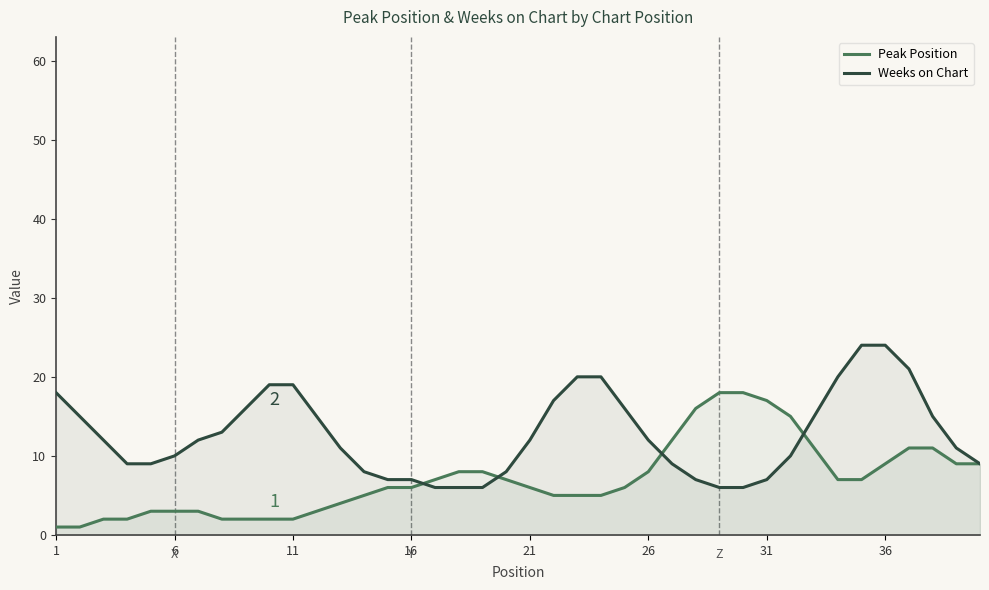

Which series has the widest spread of values?

Weeks on Chart